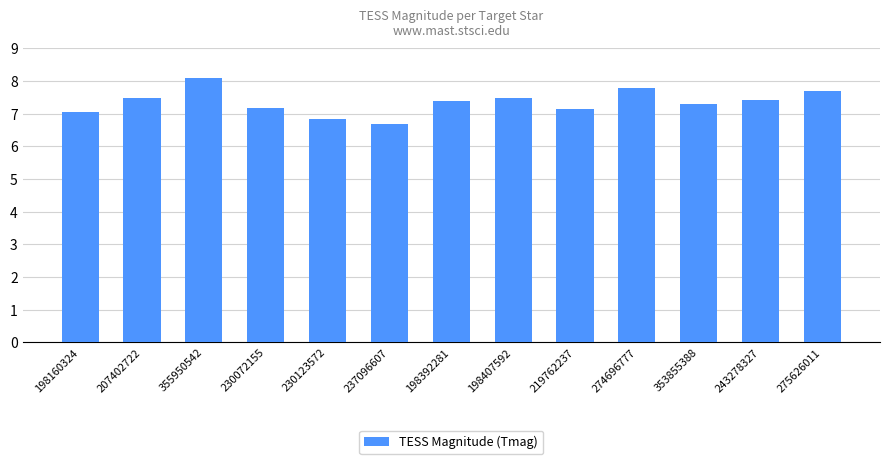

What is the label of the 12th bar from the left?

243278327